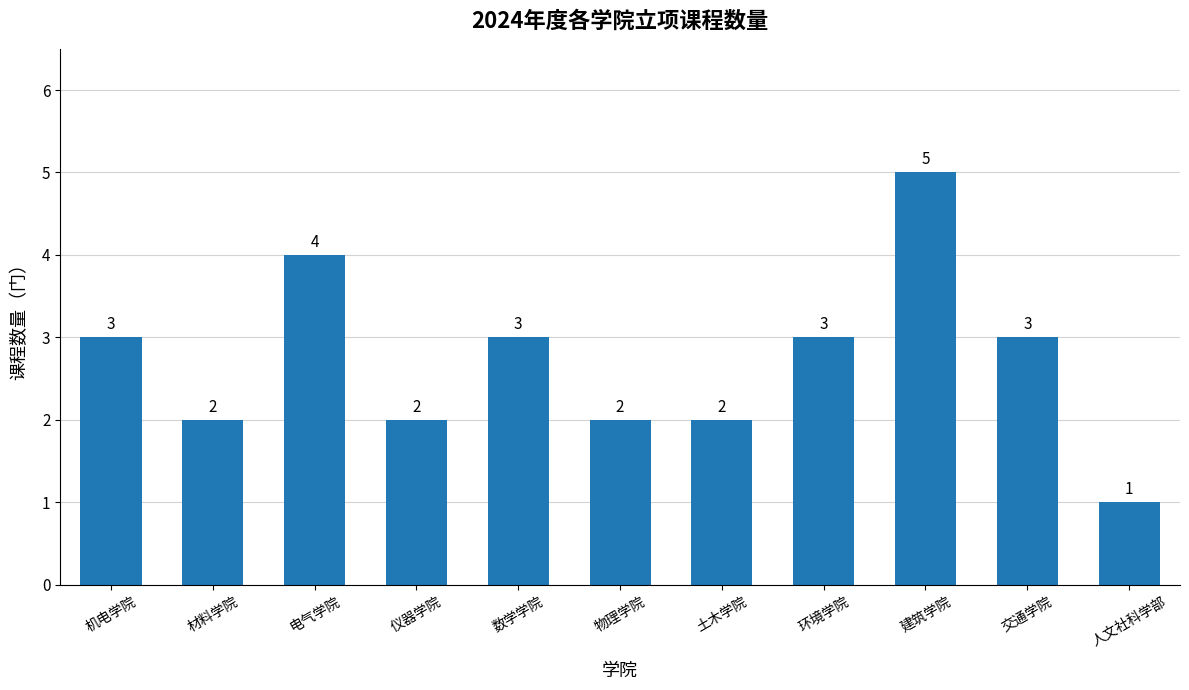

What is the minimum value shown in the chart?

1